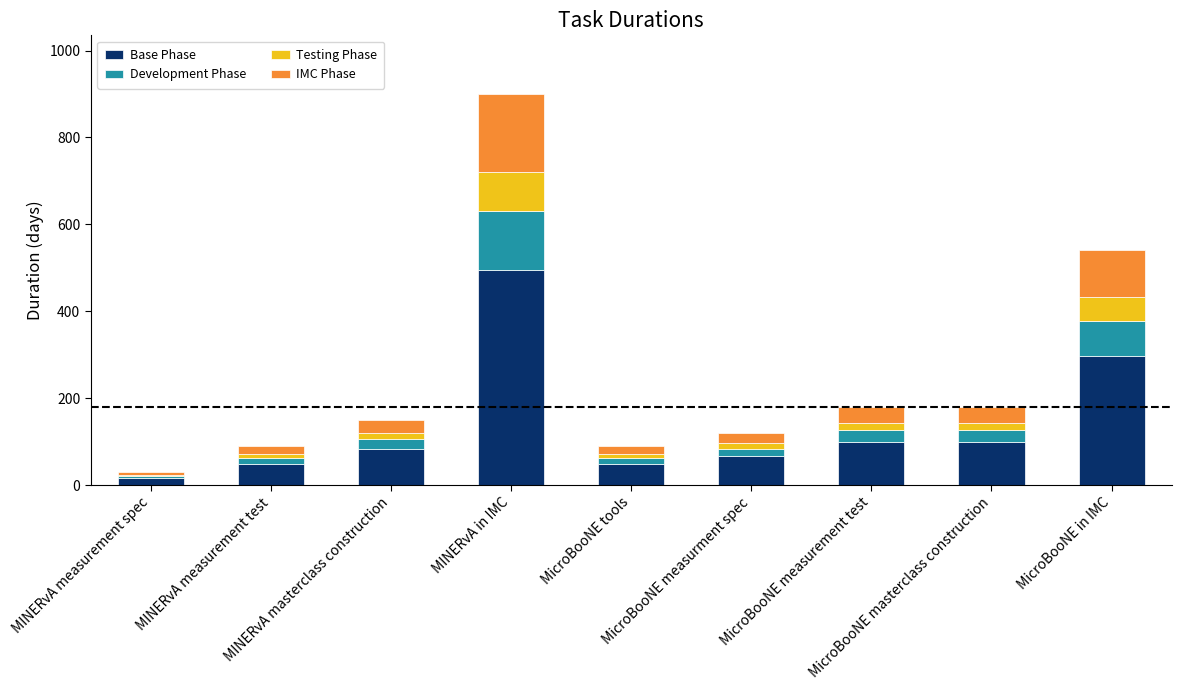

What is the maximum value for Base Phase?

495.0